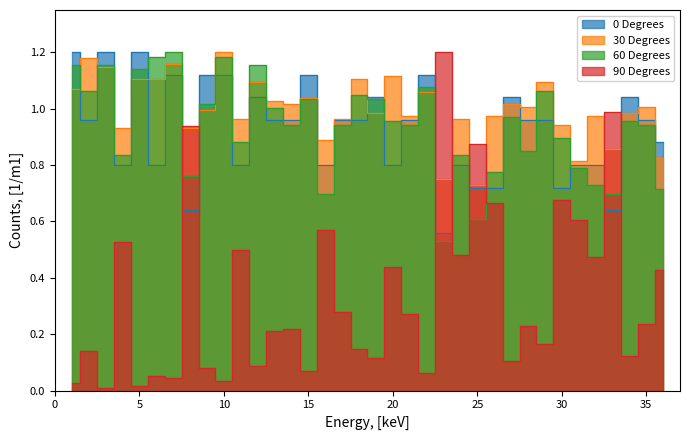

At which label does 0 Degrees reach its peak?

1